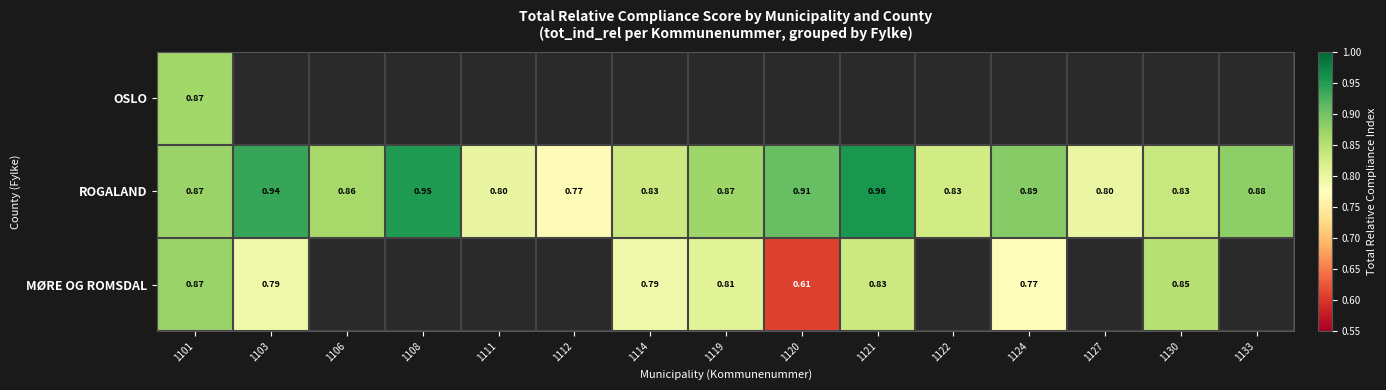

Is the value of ROGALAND at 1122 greater than the value of MØRE OG ROMSDAL at 1108?

No